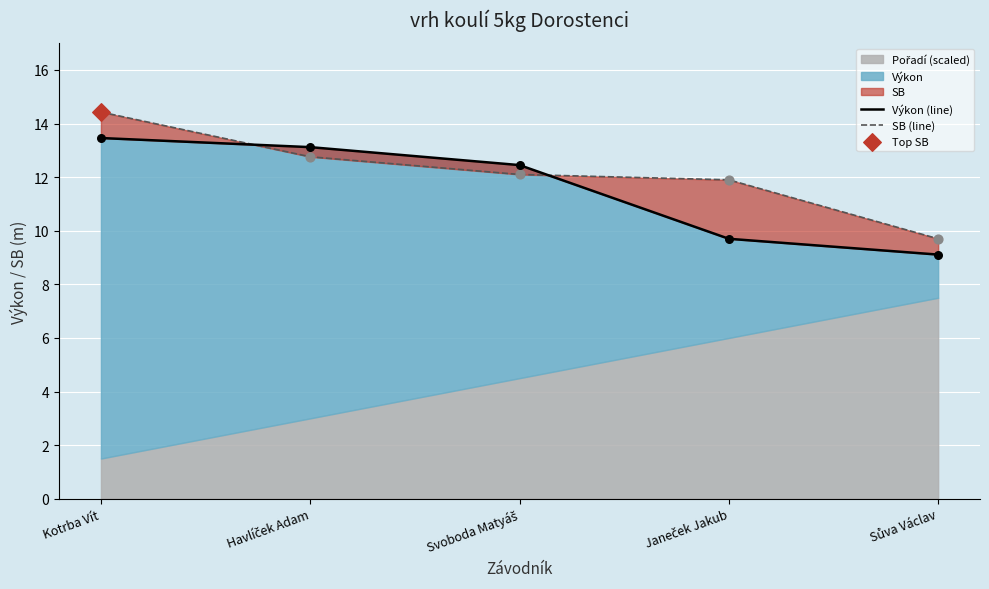

Which series contains the lowest Y value?

Výkon (line)